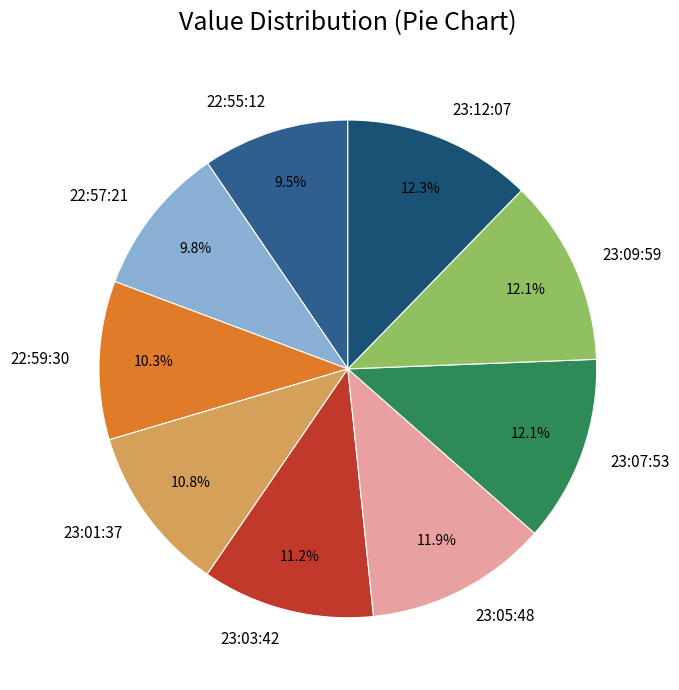

Is there a majority slice in this chart?

No